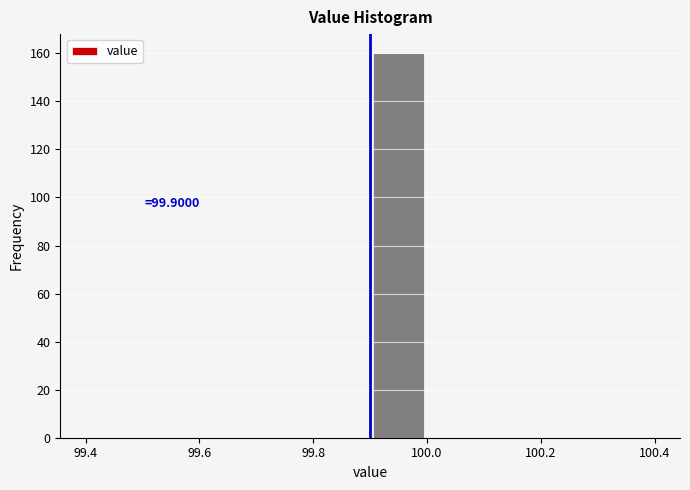

Over which range of the x-axis is the bar tallest?

99.9 to 100.0